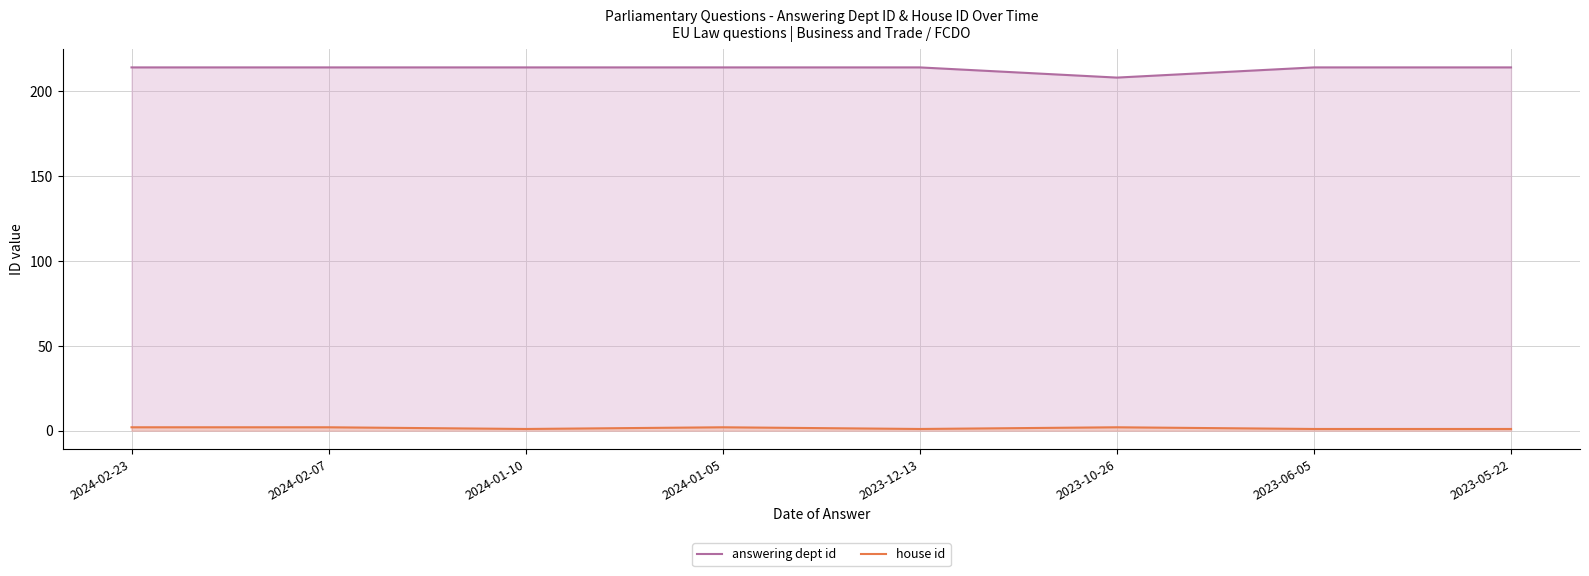

At 2023-12-13, list the series in order from largest to smallest.

answering dept id, house id